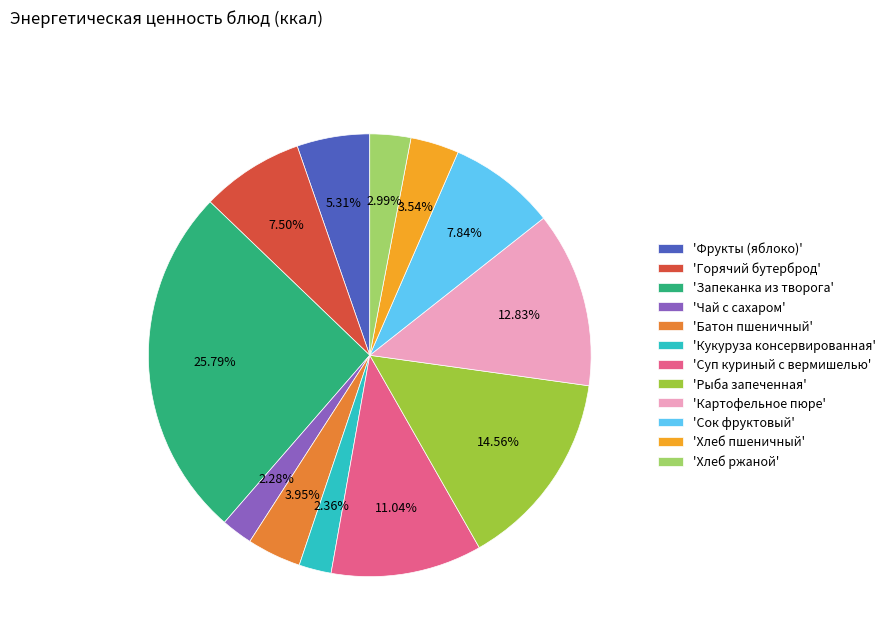

Which slice is the largest?

'Запеканка из творога'